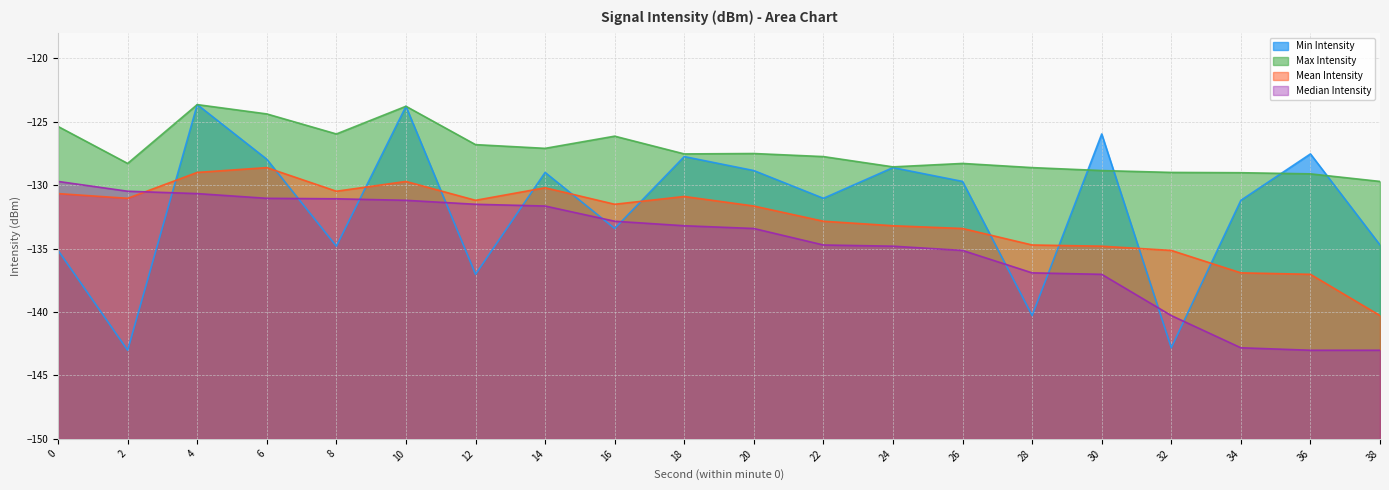

How many times do Max Intensity and Min Intensity cross each other?

4